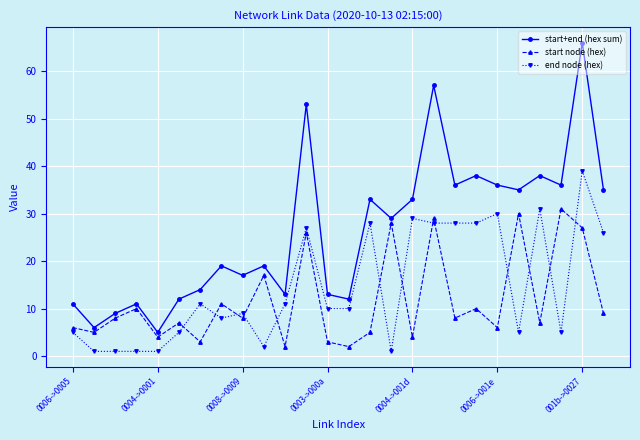

True or false: start+end (hex sum) has more than 1 points higher than both neighbors.

True